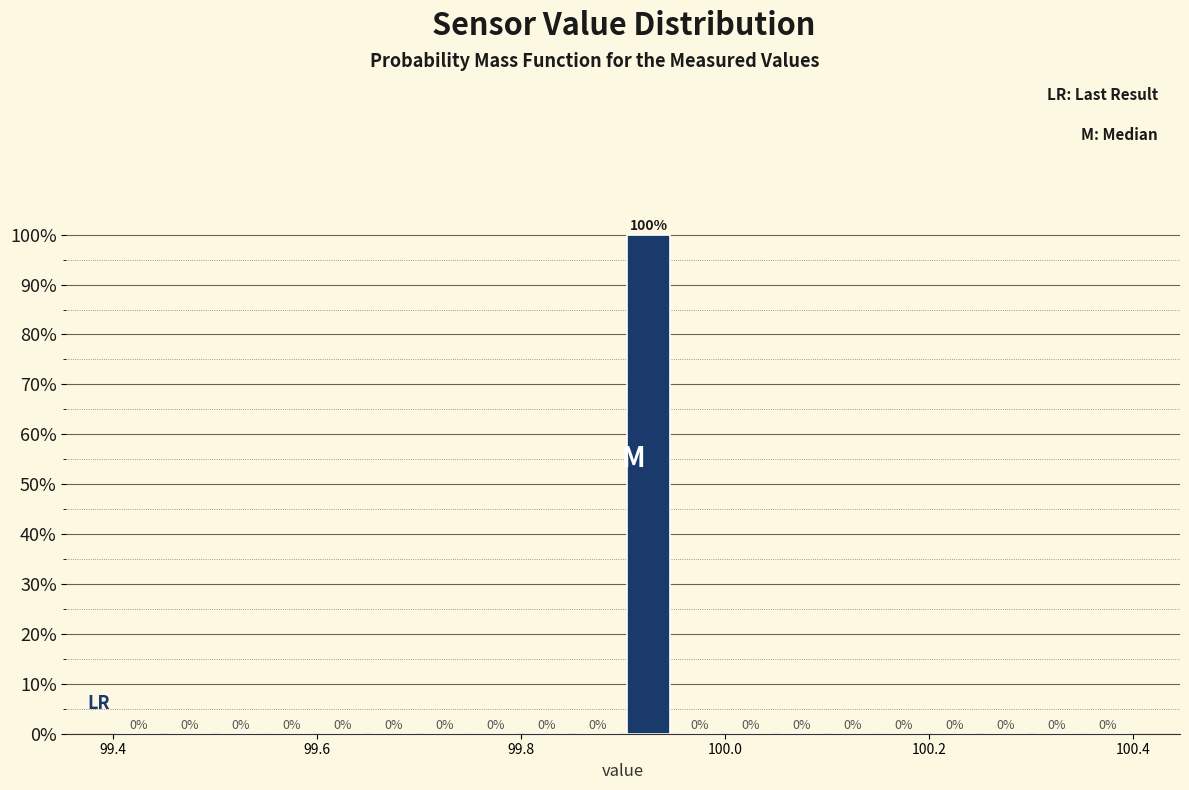

Read against the x-axis, roughly where is the centre of the tallest bar?

99.92